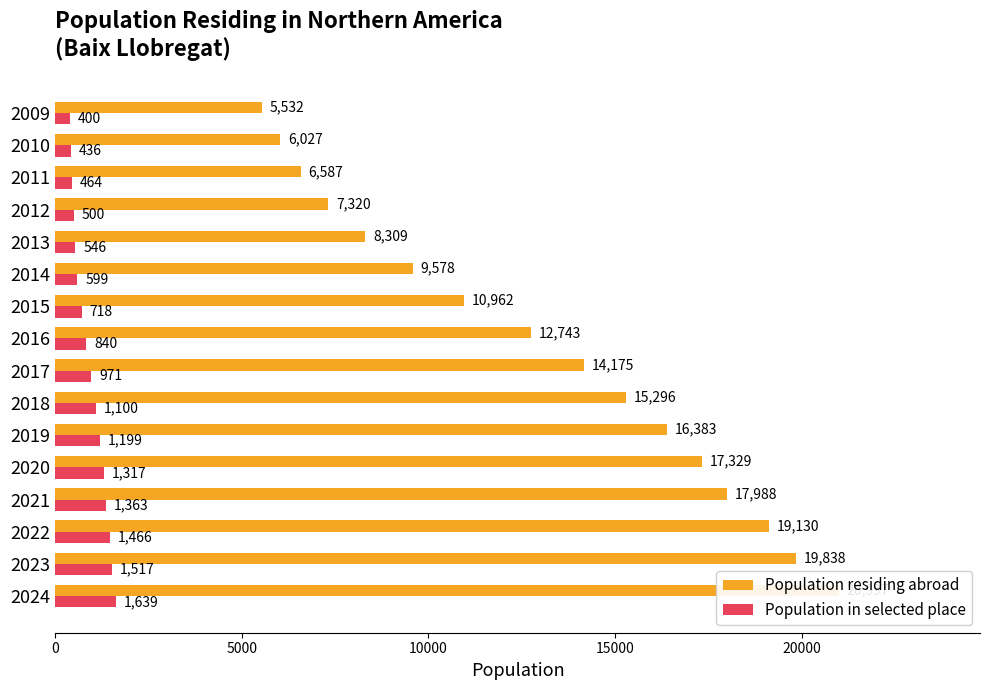

How many groups of bars are there?

16